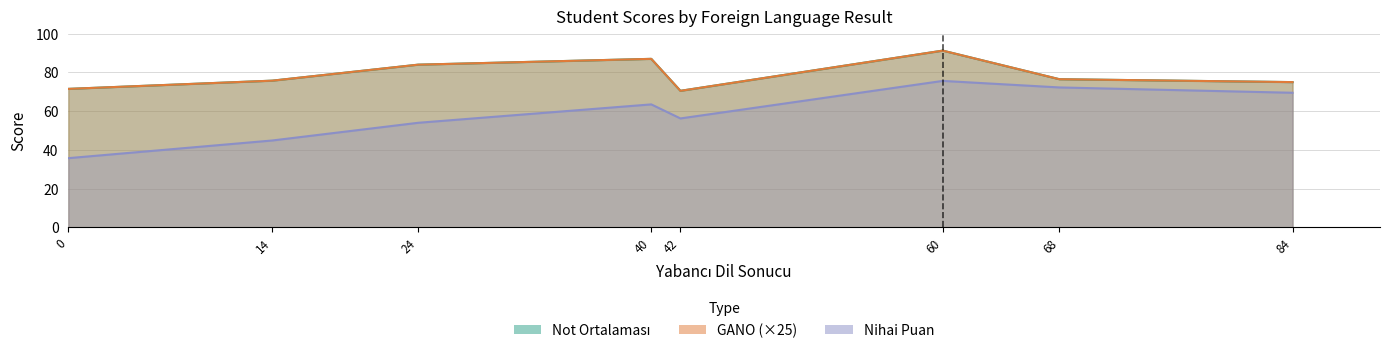

True or false: GANO and (GPA+Dil Puanı)/2 intersect in this chart.

False